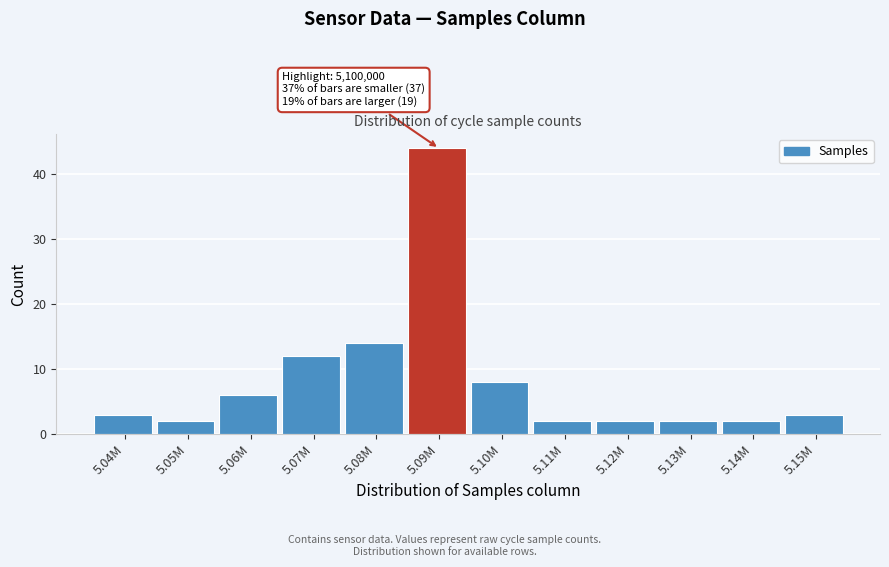

Reading left to right, list all the values displayed in this chart.

3	2	6	12	14	44	8	2	2	2	2	3